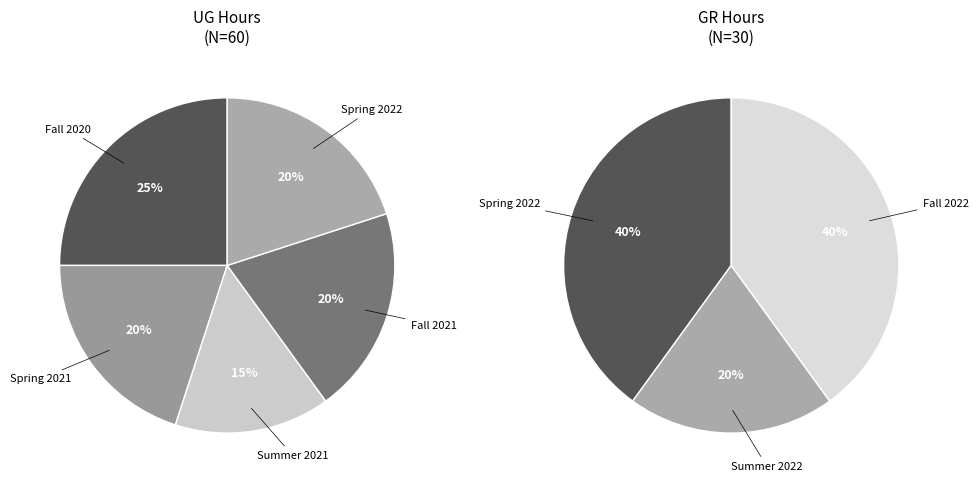

Which slice is the smallest?

Summer 2022